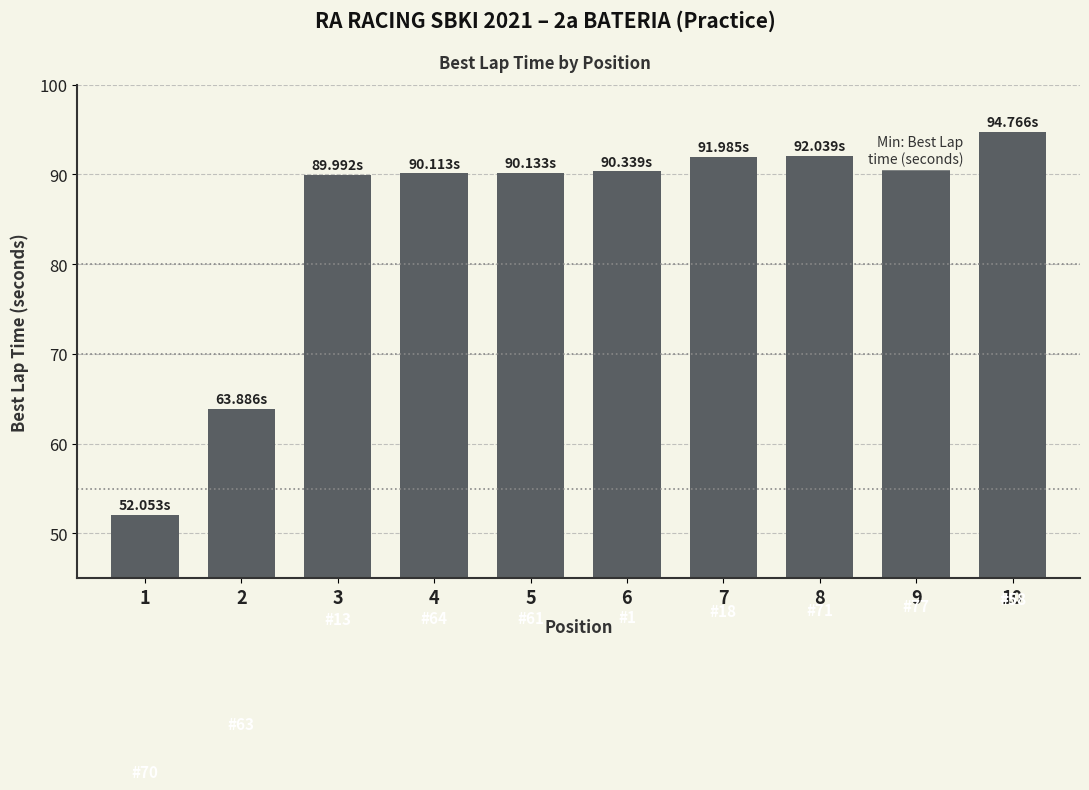

Which label corresponds to the largest value in the chart?

10